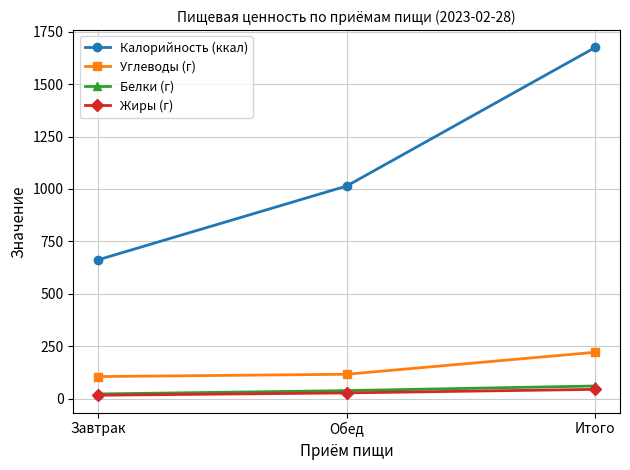

What are all the series names shown in the legend?

Калорийность (ккал), Углеводы (г), Белки (г), Жиры (г)